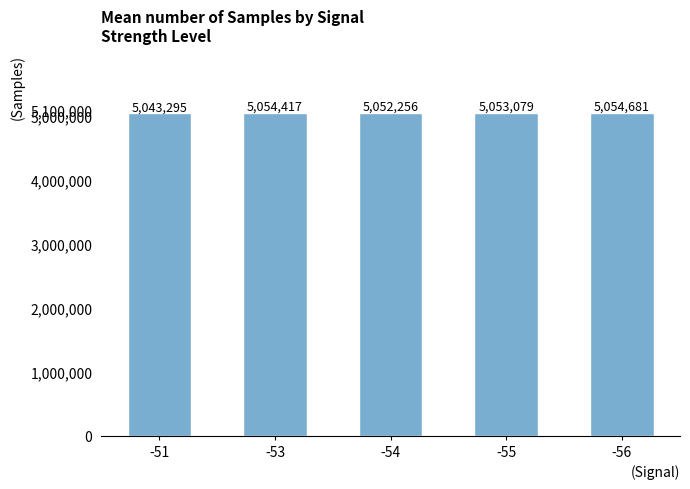

What is the change in value from -51 to -54?

+8961